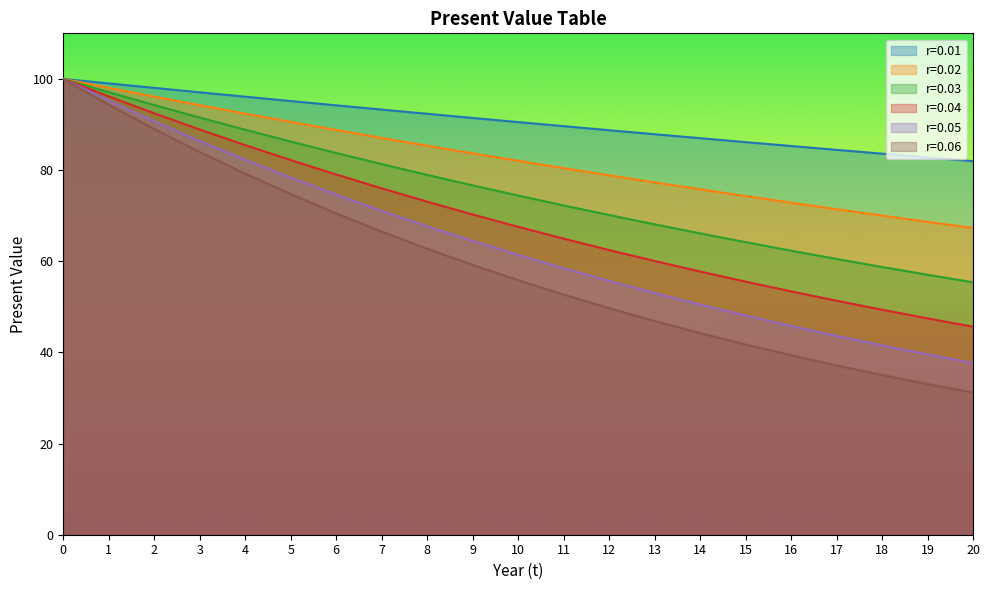

What is the sum of all r=0.03 values?

1587.7